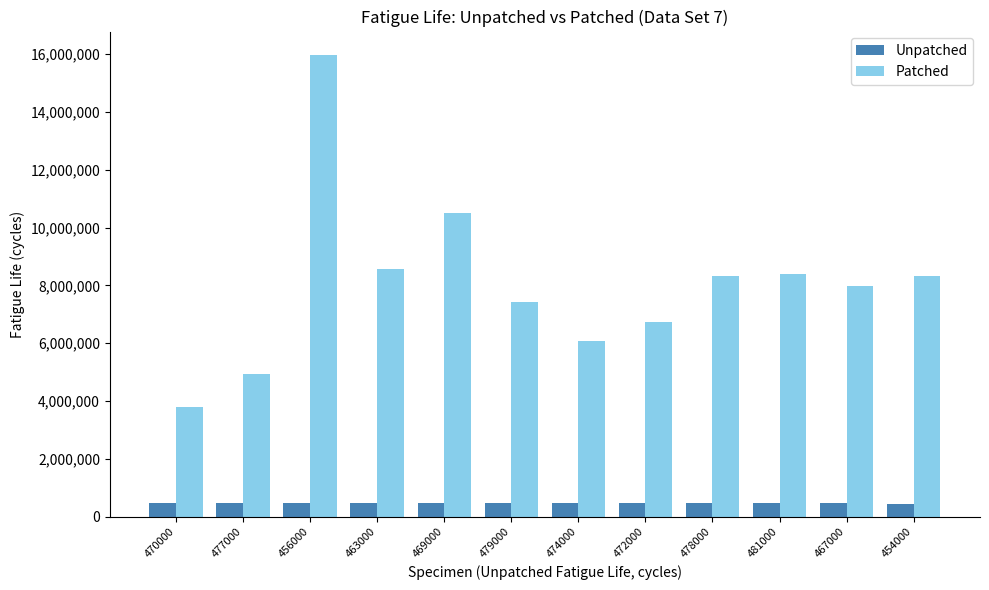

How many bars are there in total?

24